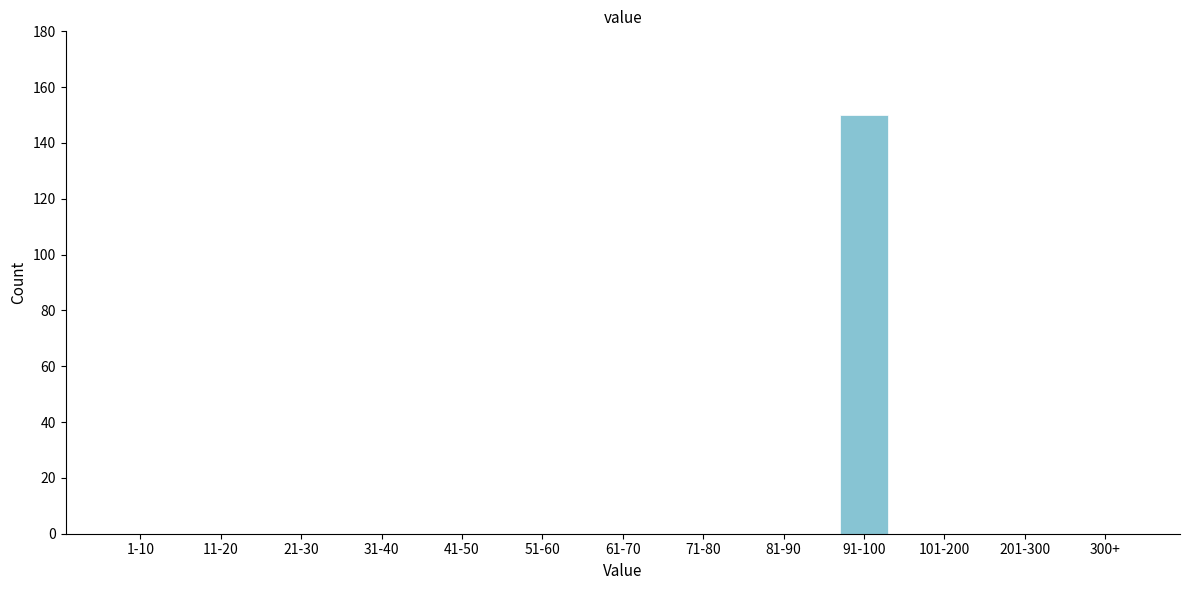

Reading right to left, transcribe all the data shown in this chart.

300+=0	201-300=0	101-200=0	91-100=150	81-90=0	71-80=0	61-70=0	51-60=0	41-50=0	31-40=0	21-30=0	11-20=0	1-10=0